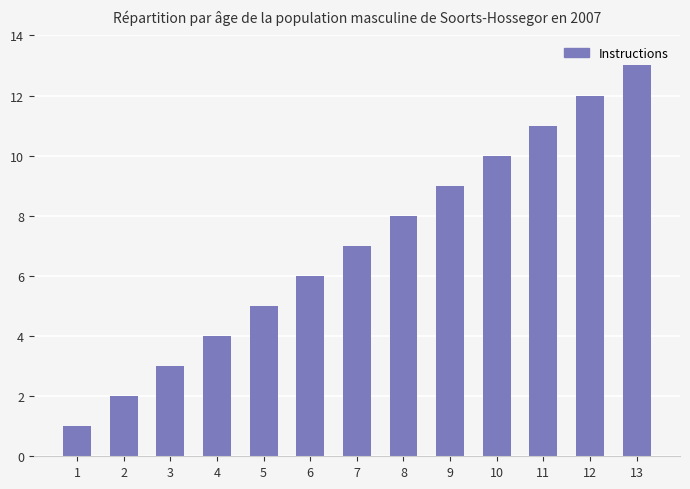

Reading left to right, what are all the values shown in this chart?

1	2	3	4	5	6	7	8	9	10	11	12	13